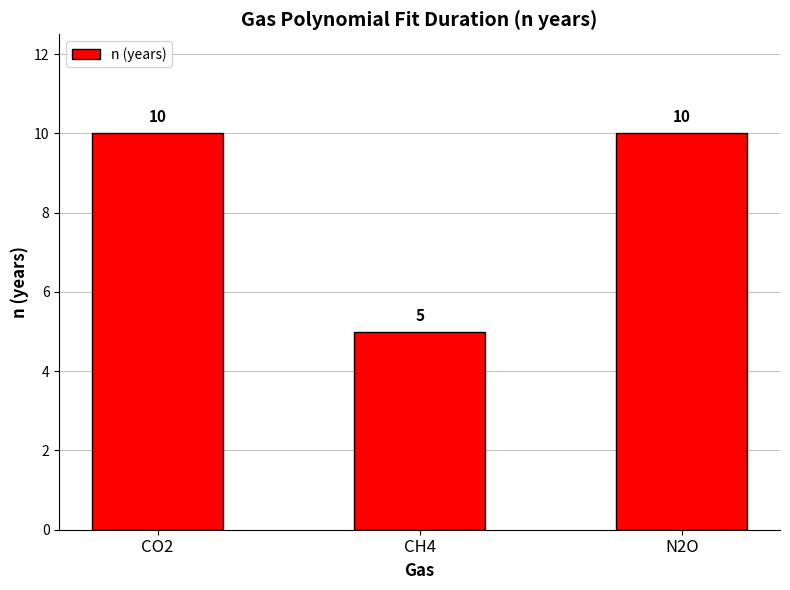

Count the number of data series in this chart.

1